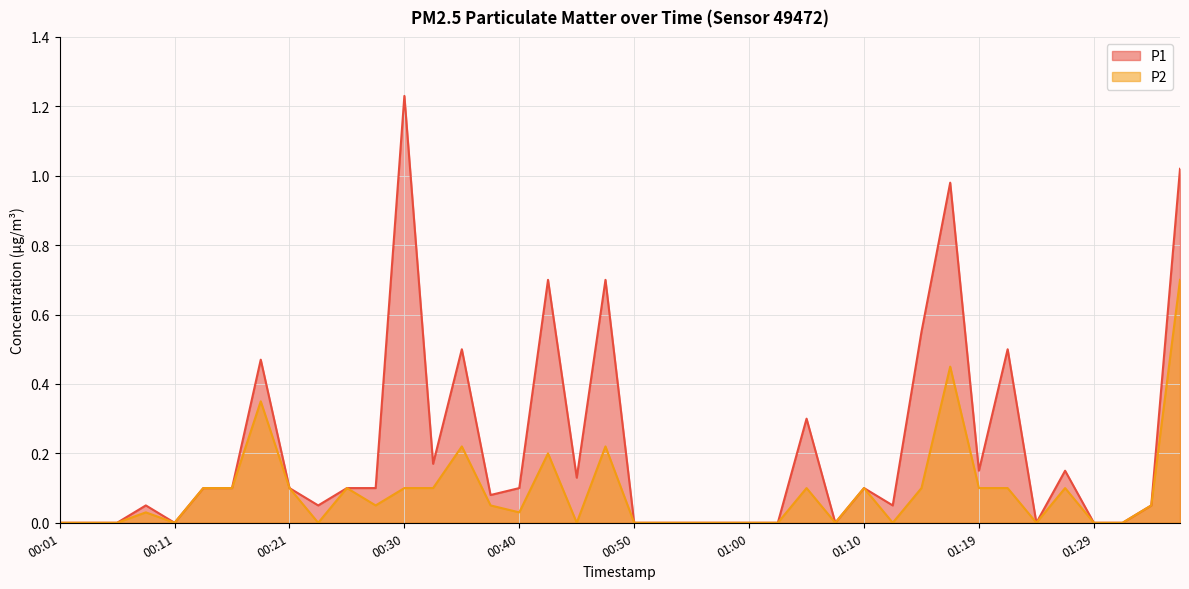

Reading left to right, list all the values displayed in this chart.

P1: 00:01=0.0	00:04=0.0	00:06=0.0	00:09=0.1	00:11=0.0	00:13=0.1	00:16=0.1	00:18=0.5	00:21=0.1	00:23=0.1	00:26=0.1	00:28=0.1	00:30=1.2	00:33=0.2	00:35=0.5	00:38=0.1	00:40=0.1	00:43=0.7	00:45=0.1	00:47=0.7	00:50=0.0	00:52=0.0	00:55=0.0	00:57=0.0	01:00=0.0	01:02=0.0	01:05=0.3	01:07=0.0	01:10=0.1	01:12=0.1	01:14=0.6	01:17=1.0	01:19=0.1	01:22=0.5	01:24=0.0	01:26=0.1	01:29=0.0	01:31=0.0	01:34=0.1	01:36=1.0
P2: 00:01=0.0	00:04=0.0	00:06=0.0	00:09=0.0	00:11=0.0	00:13=0.1	00:16=0.1	00:18=0.3	00:21=0.1	00:23=0.0	00:26=0.1	00:28=0.1	00:30=0.1	00:33=0.1	00:35=0.2	00:38=0.1	00:40=0.0	00:43=0.2	00:45=0.0	00:47=0.2	00:50=0.0	00:52=0.0	00:55=0.0	00:57=0.0	01:00=0.0	01:02=0.0	01:05=0.1	01:07=0.0	01:10=0.1	01:12=0.0	01:14=0.1	01:17=0.5	01:19=0.1	01:22=0.1	01:24=0.0	01:26=0.1	01:29=0.0	01:31=0.0	01:34=0.1	01:36=0.7